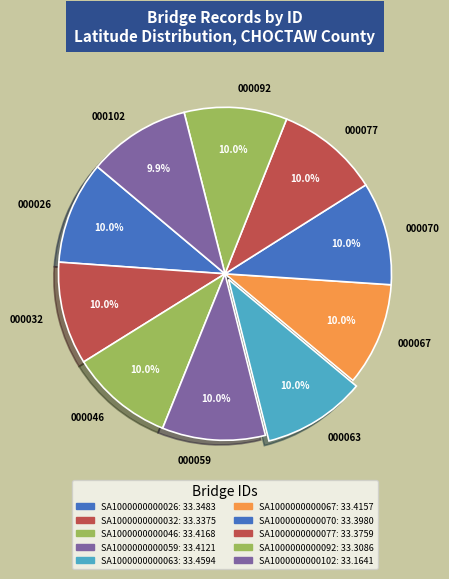

What portion of the pie excludes 000067?

90.0%